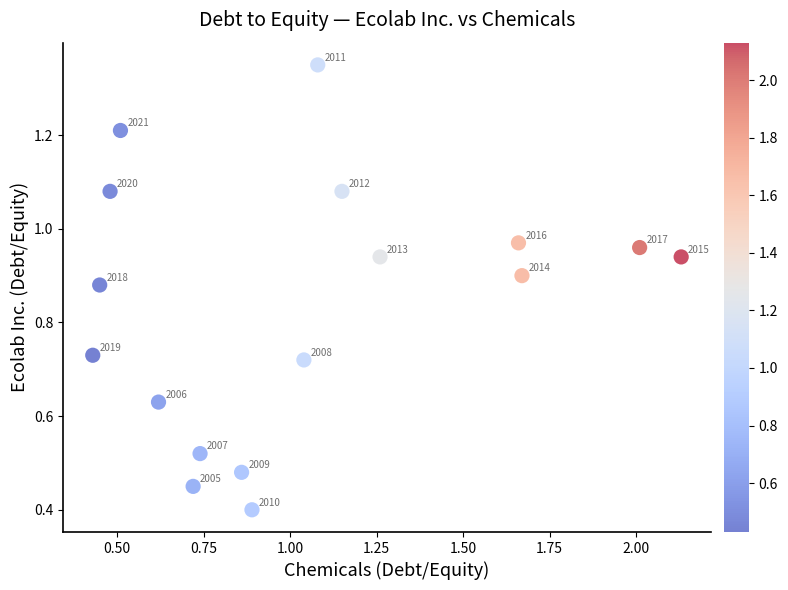

What Y value in the scatter plot is closest to 0?

0.4